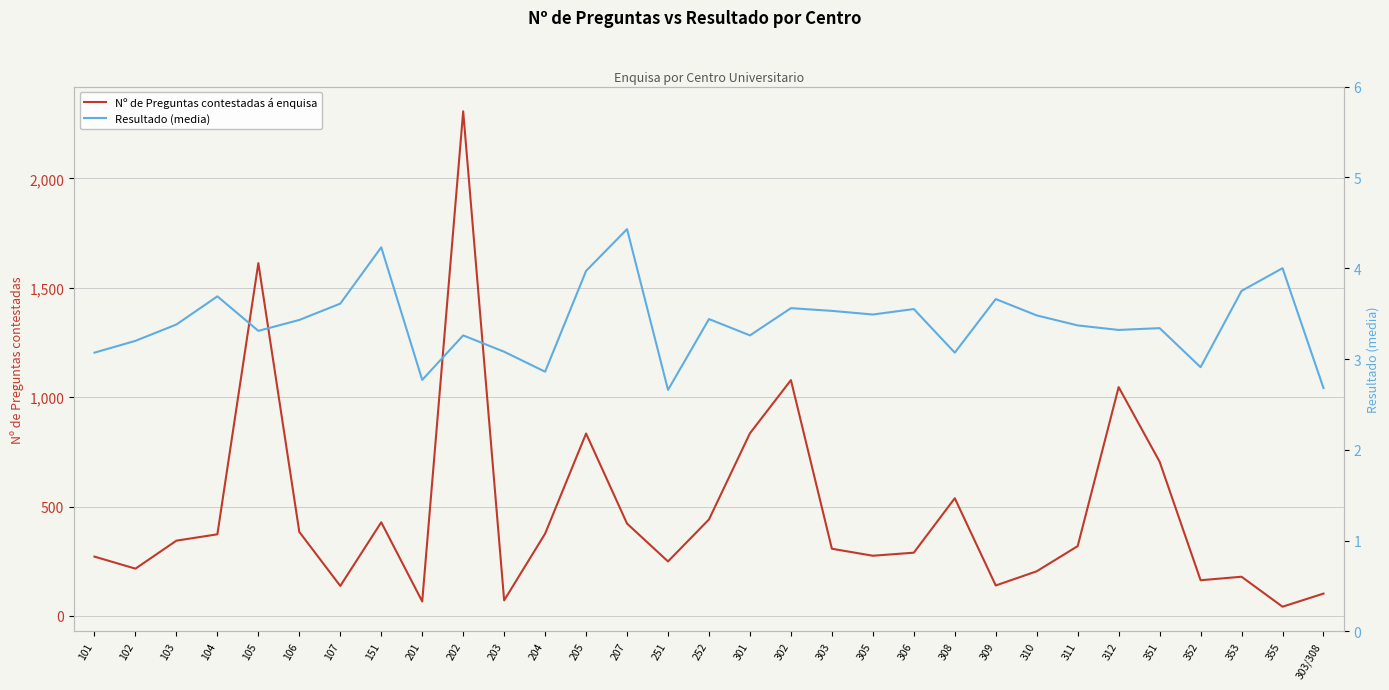

Which series has the widest spread of values?

Nº de Preguntas contestadas á enquisa